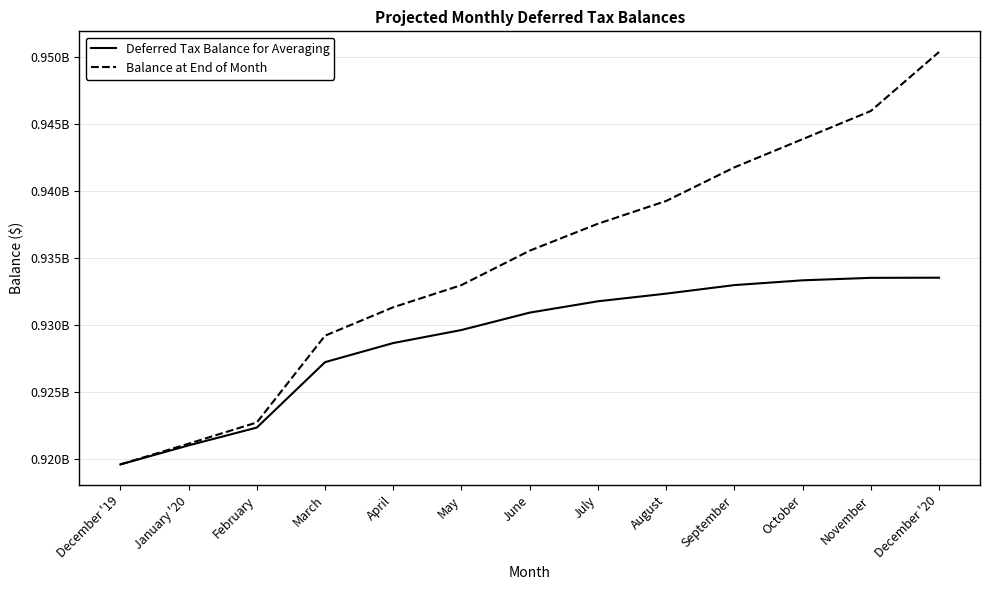

The value of Balance at End of Month at September is 941783103.1. True or false?

True